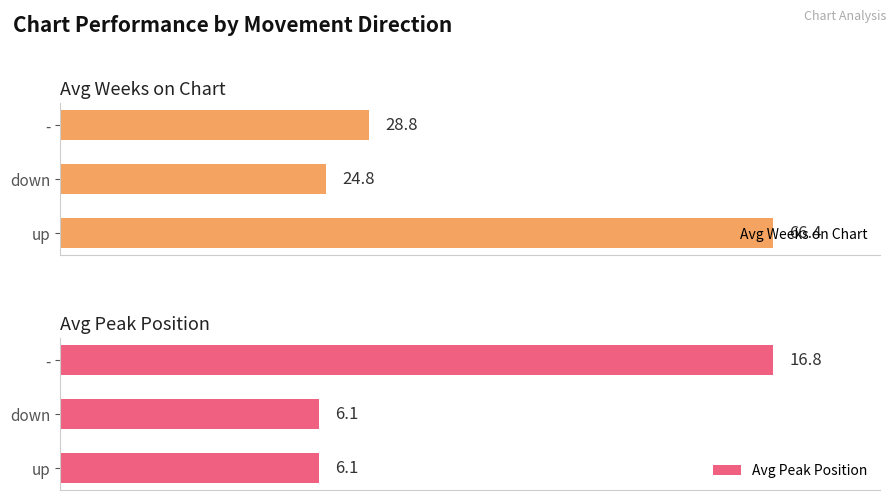

List the series in order of their overall mean, highest first.

Avg Weeks on Chart, Avg Peak Position